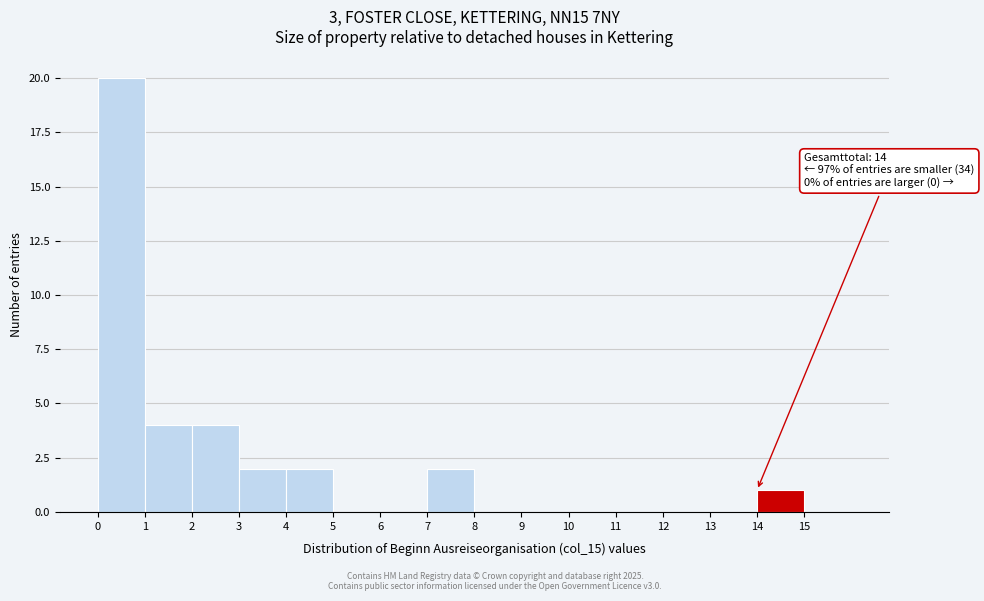

Over which range of the x-axis is the bar tallest?

0 to 1